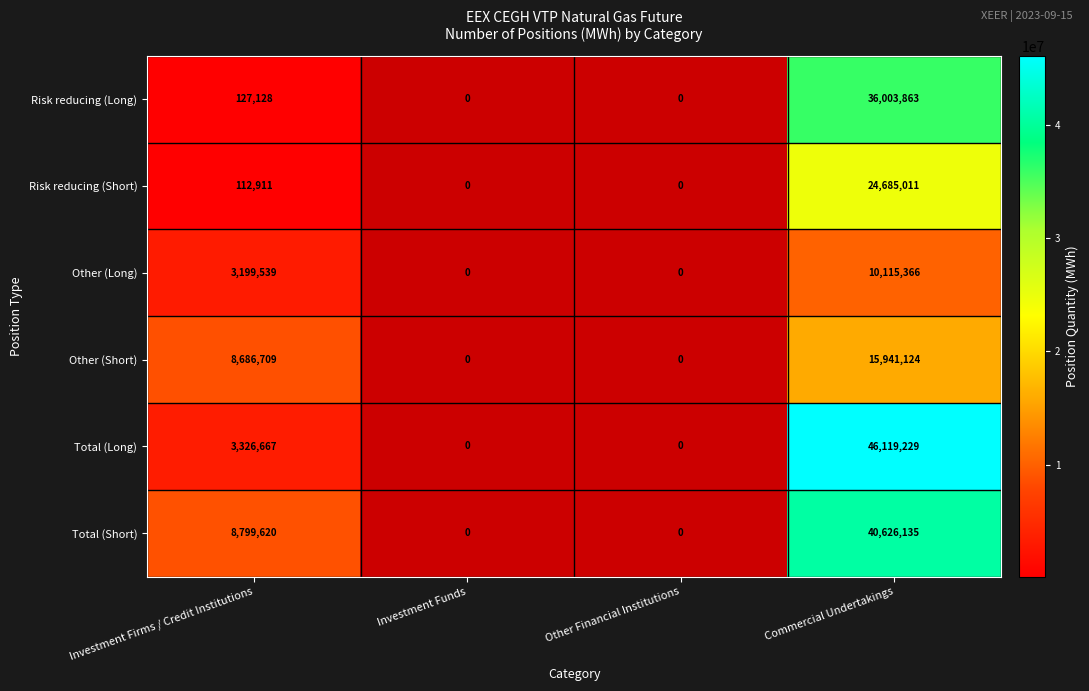

Is it true that Total (Long) equals 5244434 at Investment Firms / Credit Institutions?

False